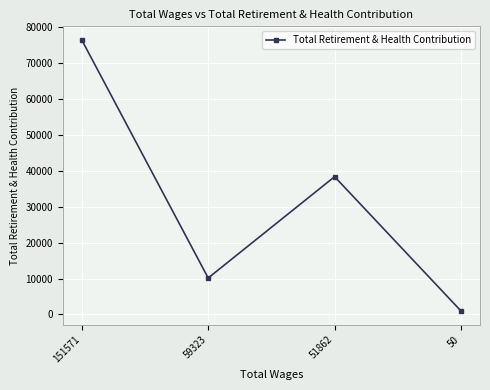

Reading left to right, what are all the values shown in this chart?

76466	10163	38372	965